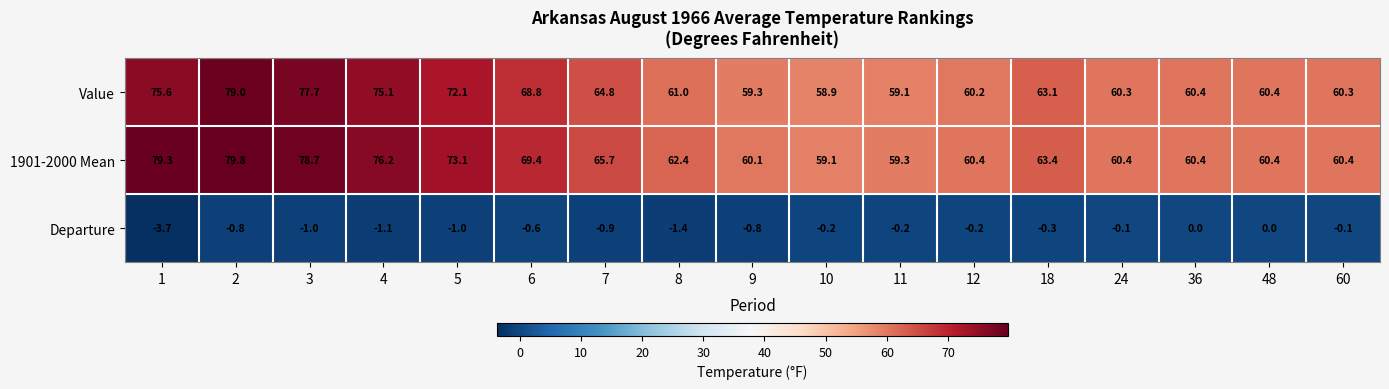

Which series changed the most between 1 and 48?

1901-2000 Mean